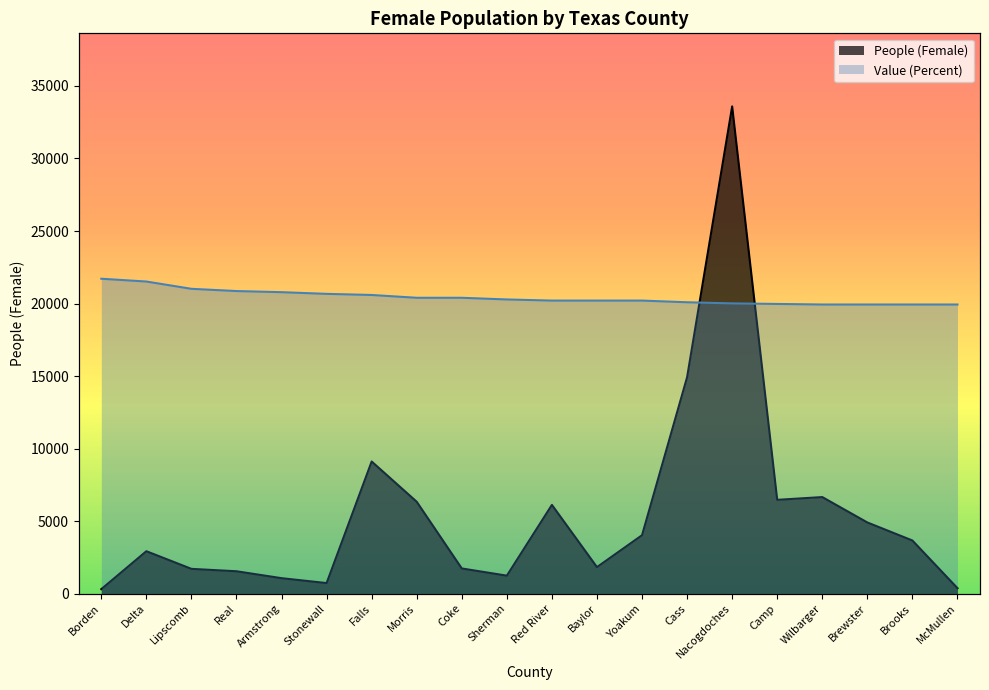

What is the difference between the second highest and minimum values in the People (Female) series?

14610.0